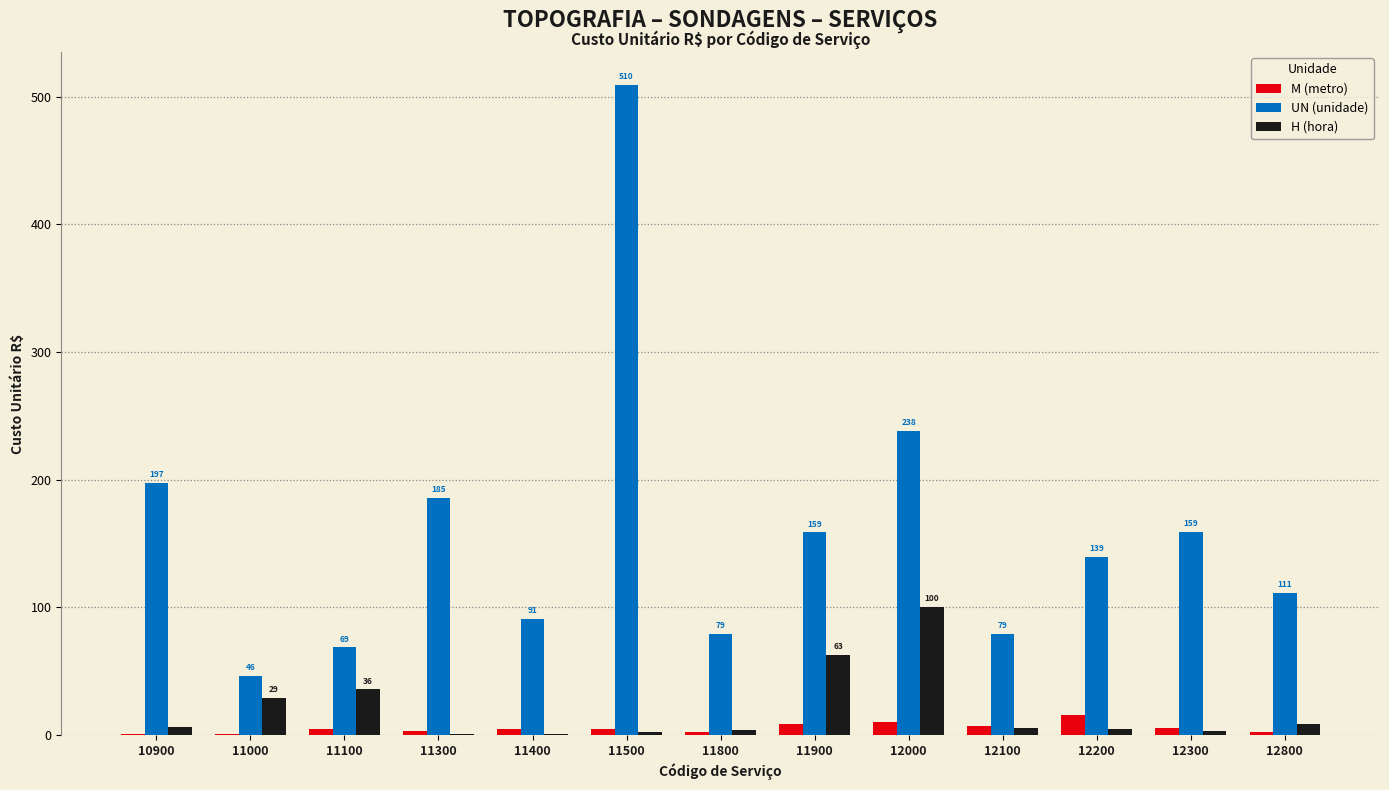

How many groups of bars are there?

13